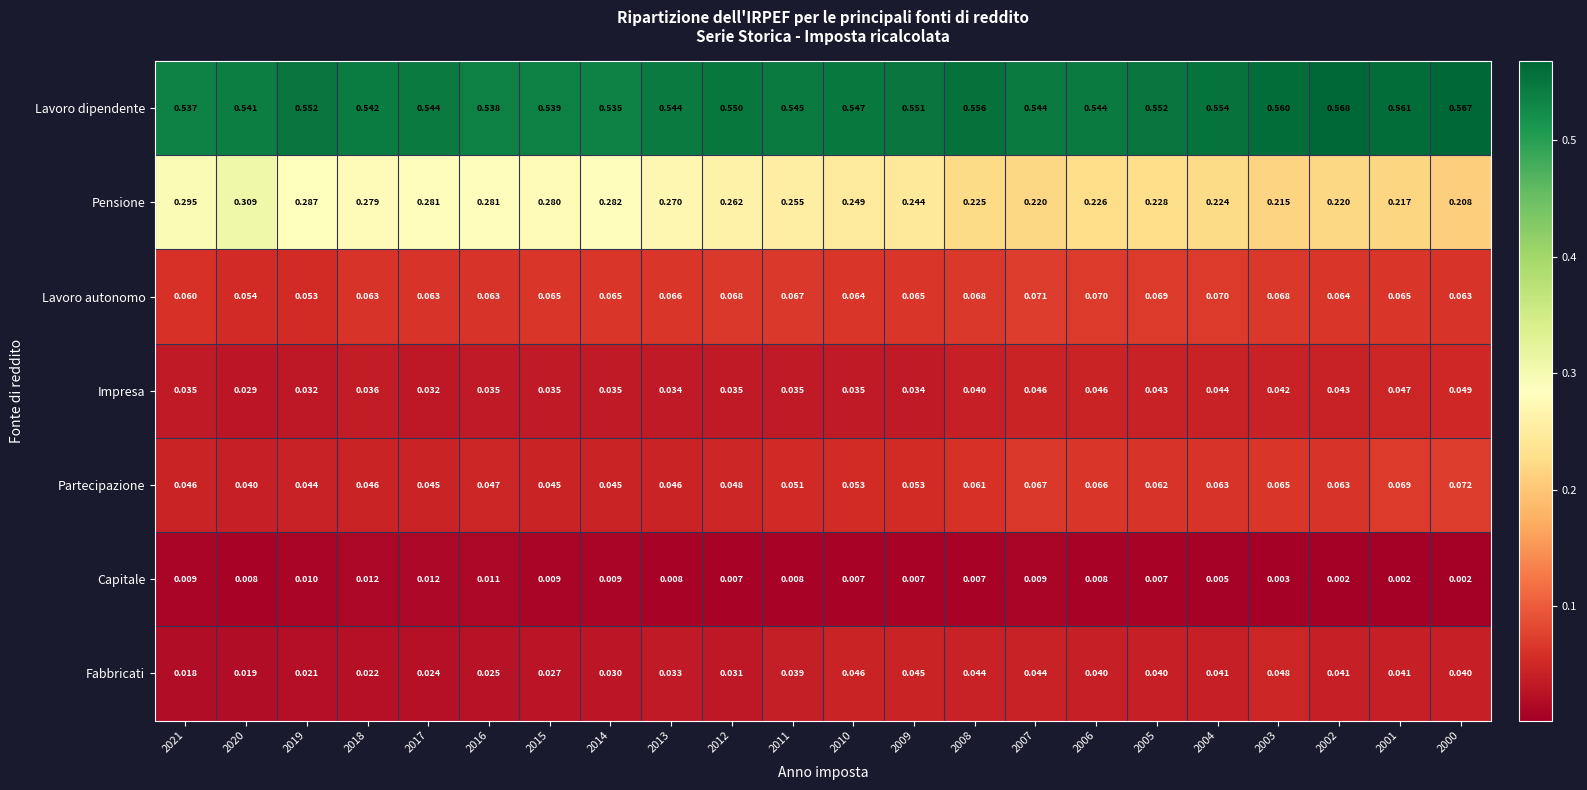

Which series changed the most between 2009 and 2000?

Pensione